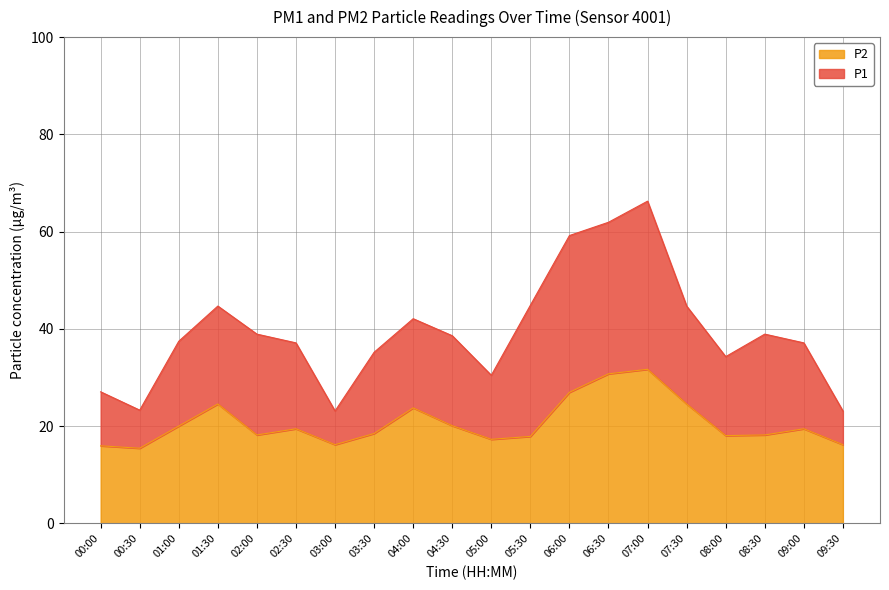

Reading left to right, what are all the values shown in this chart?

P1: 00:00=27.1	00:30=23.3	01:00=37.5	01:30=44.7	02:00=38.9	02:30=37.1	03:00=23.1	03:30=35.2	04:00=42.1	04:30=38.6	05:00=30.5	05:30=44.9	06:00=59.2	06:30=61.9	07:00=66.3	07:30=44.7	08:00=34.3	08:30=38.9	09:00=37.1	09:30=23.1
P2: 00:00=16.0	00:30=15.5	01:00=20.0	01:30=24.6	02:00=18.2	02:30=19.5	03:00=16.2	03:30=18.5	04:00=23.8	04:30=20.1	05:00=17.3	05:30=17.9	06:00=27.0	06:30=30.8	07:00=31.7	07:30=24.6	08:00=18.1	08:30=18.2	09:00=19.5	09:30=16.2